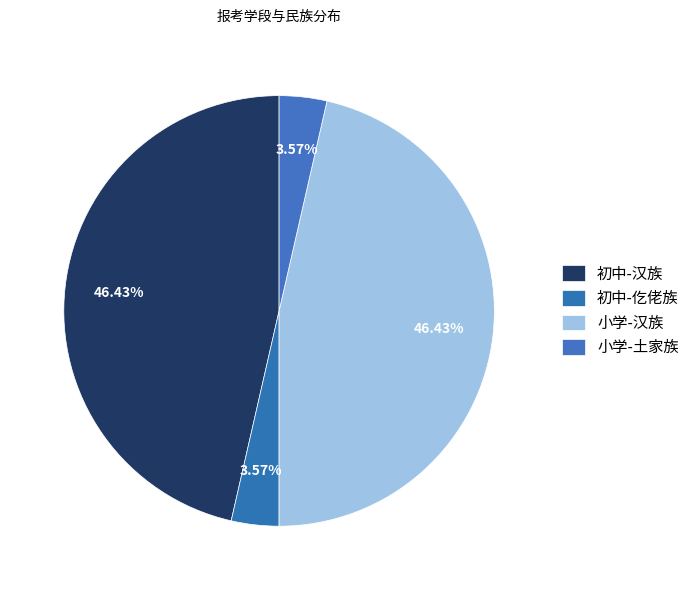

Count the number of slices in the pie.

4